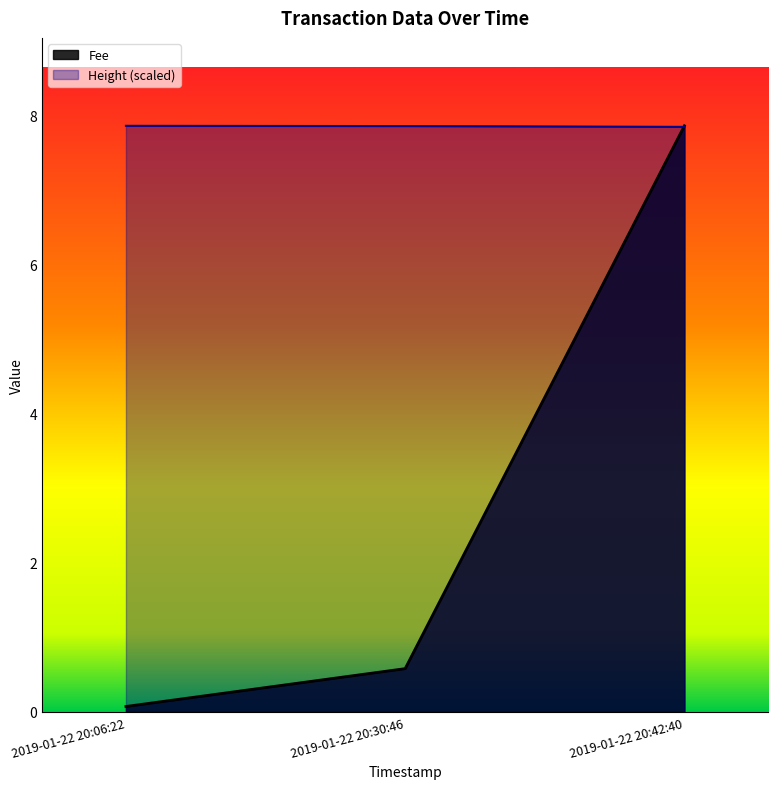

Which category has the lowest value in the Fee series?

2019-01-22 20:06:22